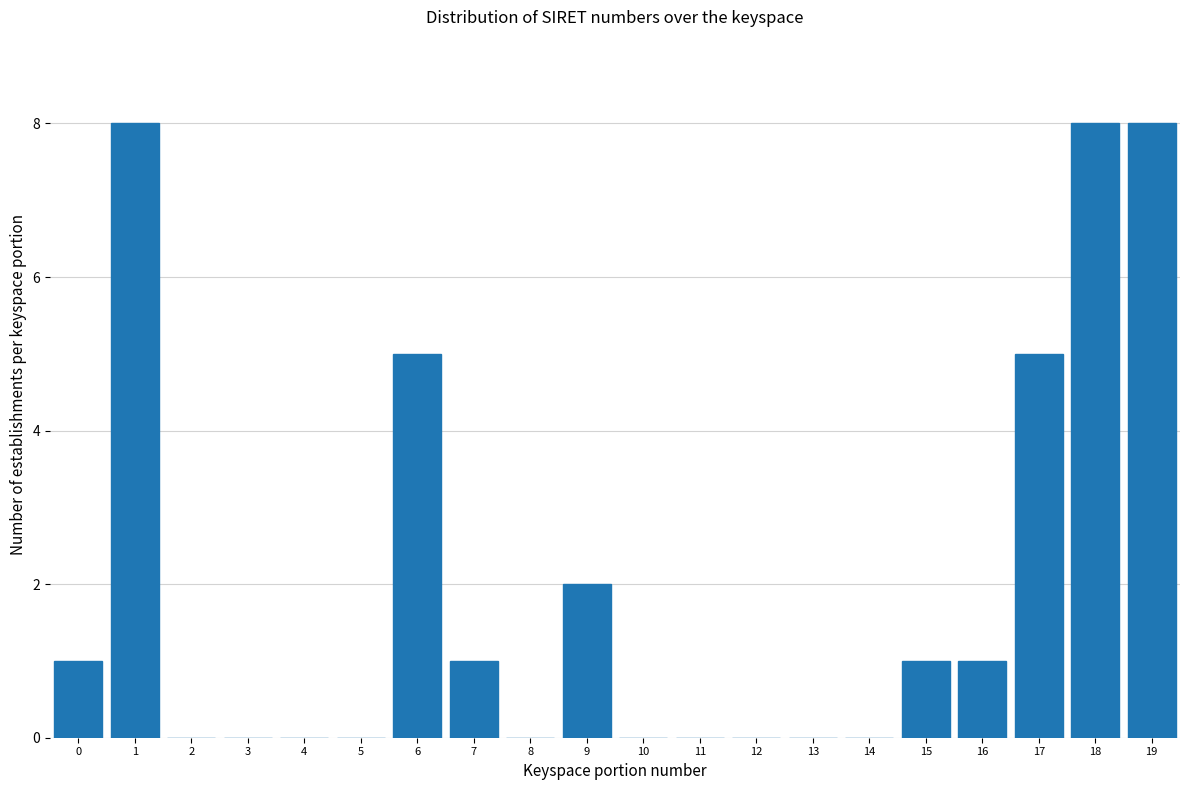

Reading right to left, extract all data points from this chart.

19=8	18=8	17=5	16=1	15=1	14=0	13=0	12=0	11=0	10=0	9=2	8=0	7=1	6=5	5=0	4=0	3=0	2=0	1=8	0=1